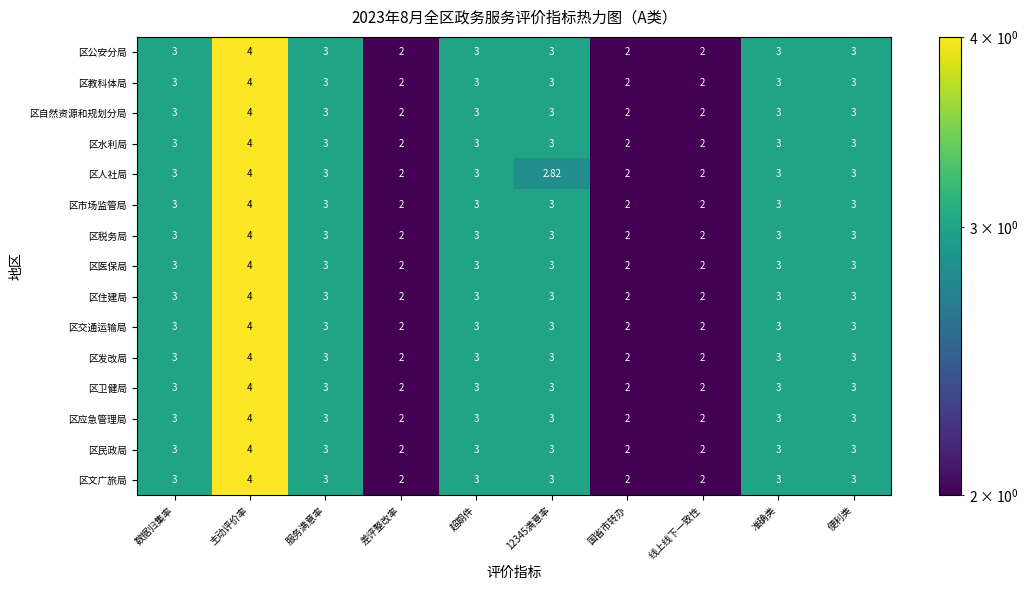

At which category is the sum across all series the highest?

主动评价率